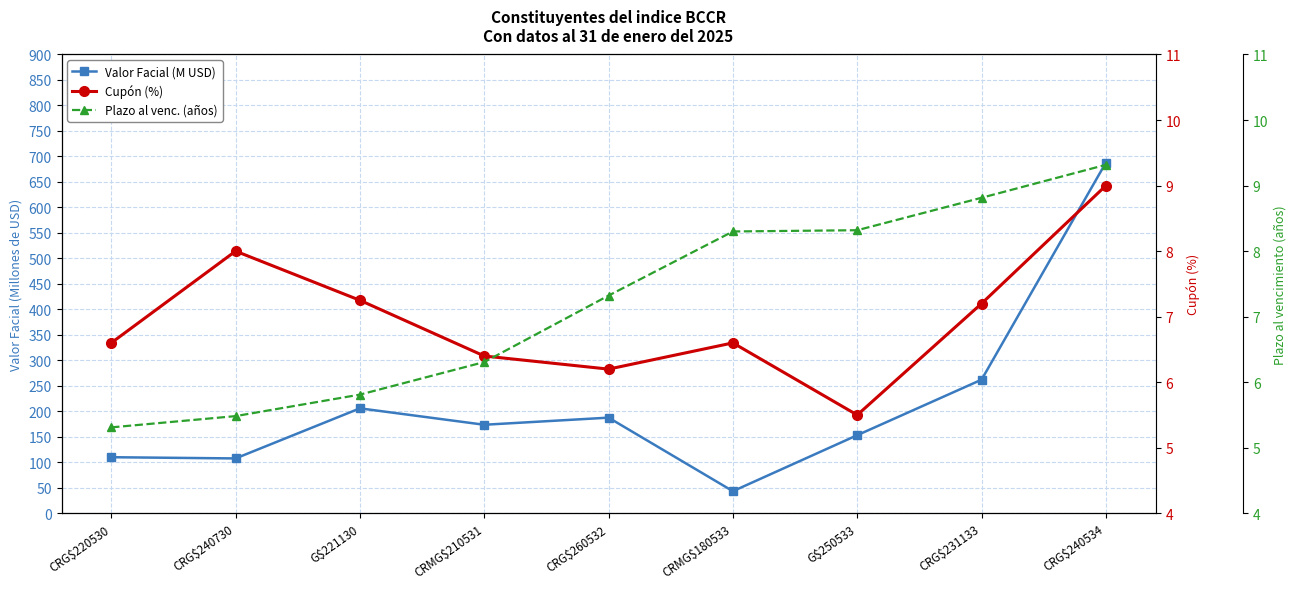

How many lines are shown in the chart?

3